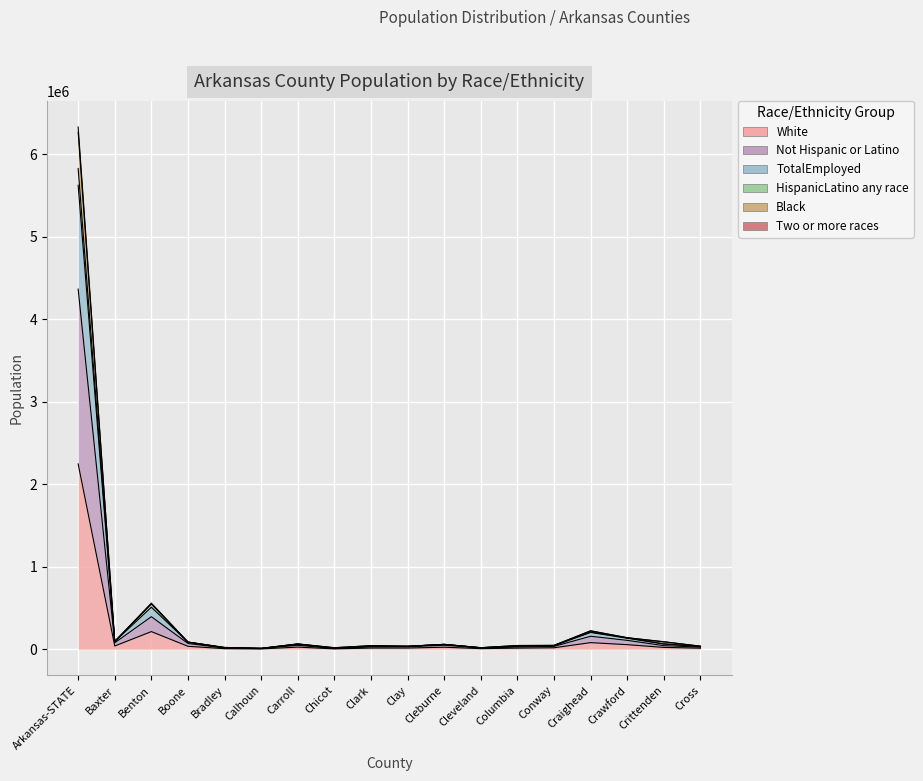

Rank the categories by TotalEmployed value from lowest to highest.

Calhoun, Chicot, Cleveland, Bradley, Clay, Cross, Clark, Columbia, Conway, Cleburne, Carroll, Boone, Crittenden, Baxter, Crawford, Craighead, Benton, Arkansas-STATE